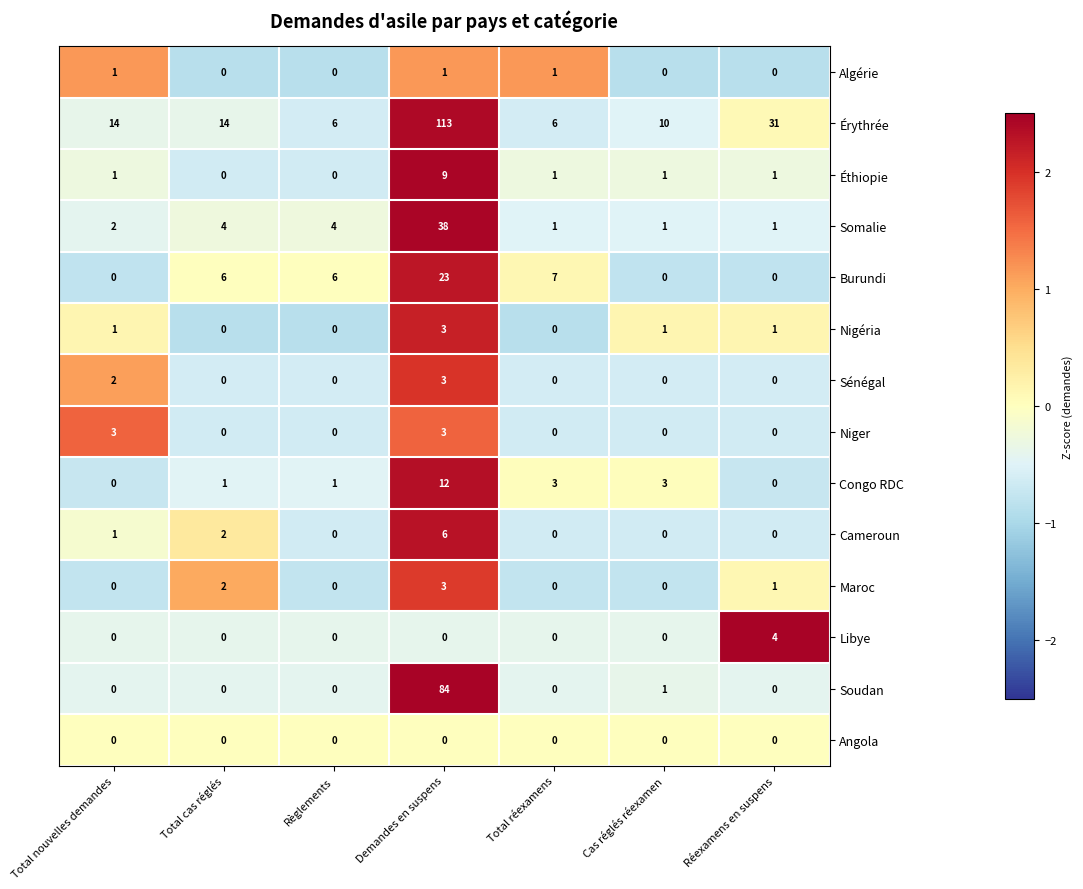

At how many categories does at least one series exceed 0?

7